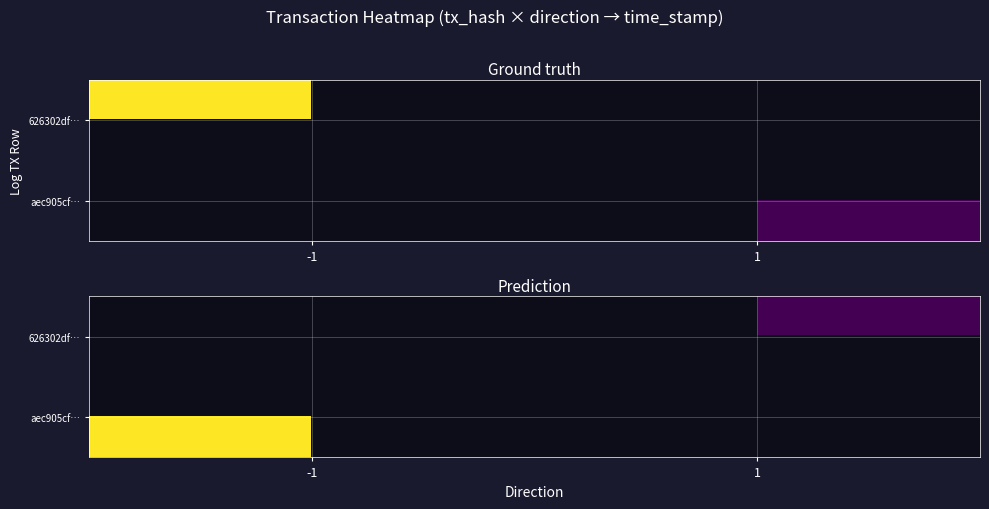

Is it true that aec905cf… equals 2099262352.1 at -1?

False